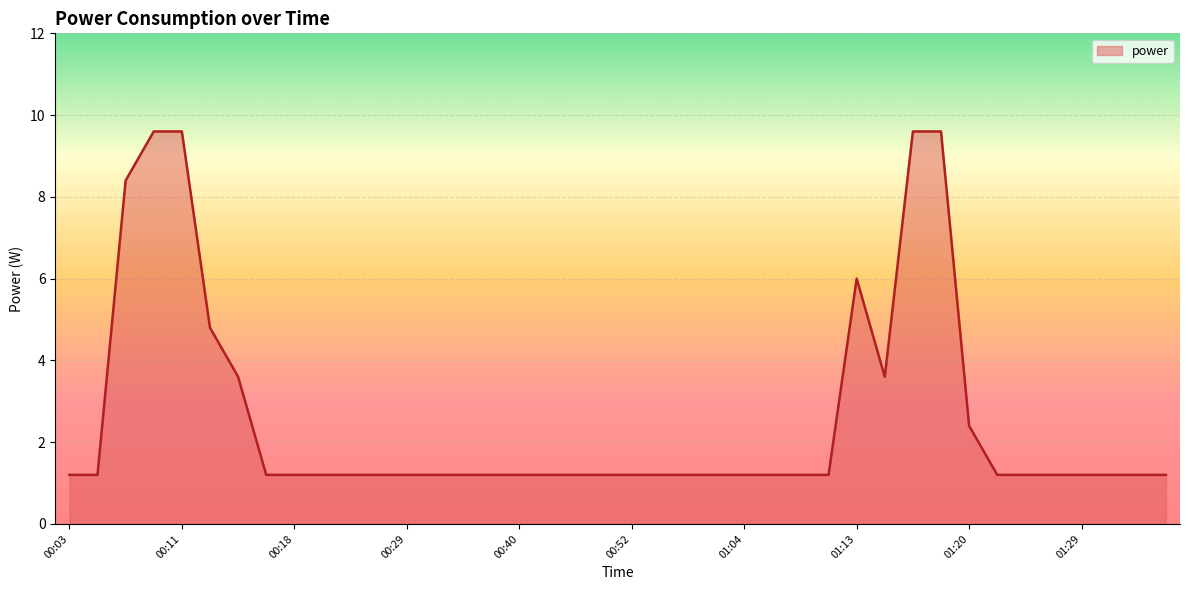

What is the minimum value shown in the chart?

1.2